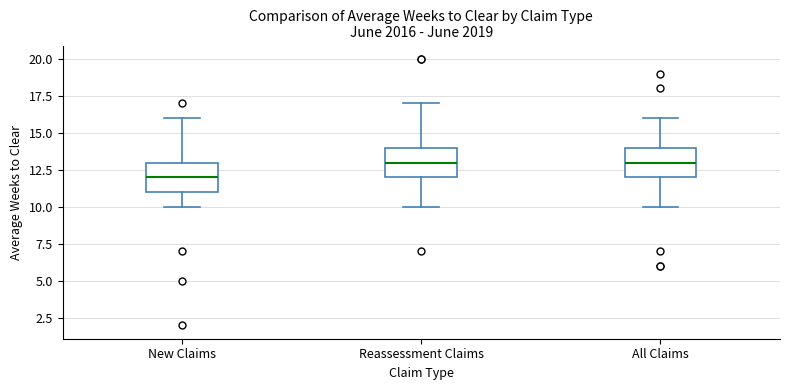

Where does the lower whisker of the box for Reassessment Claims end on the y-axis? The values are not printed on the chart, so give them approximately, as read against the axis.

10